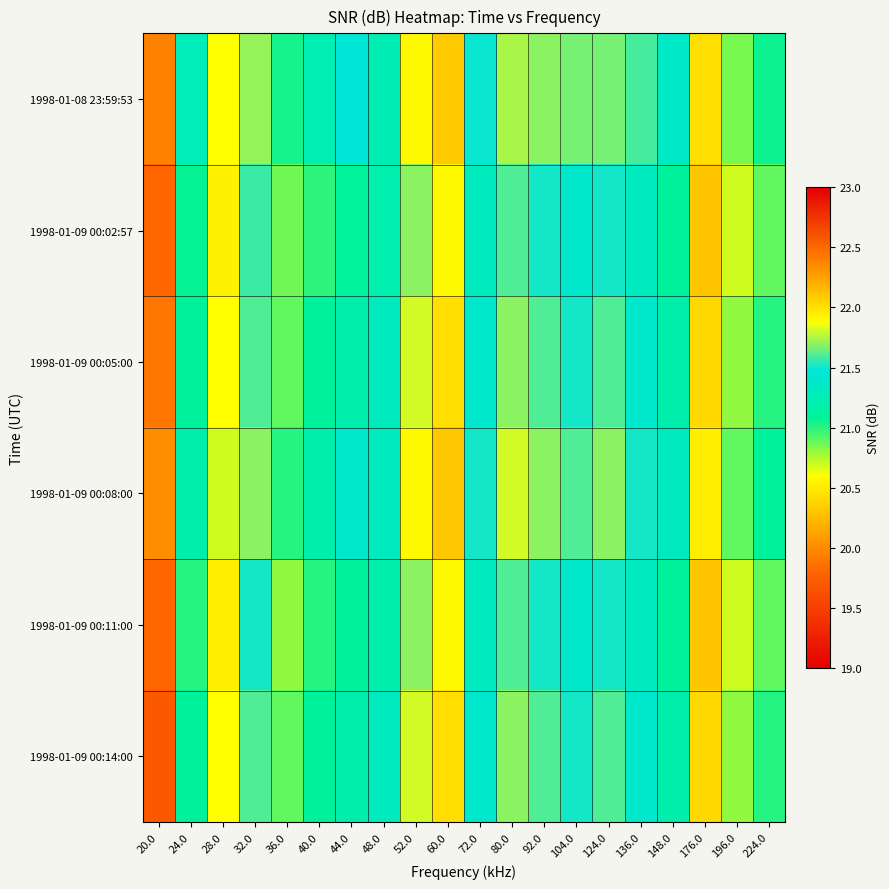

Rank the series at 48.0 from highest to lowest value.

1998-01-09 00:05:00, 1998-01-09 00:08:00, 1998-01-09 00:14:00, 1998-01-08 23:59:53, 1998-01-09 00:02:57, 1998-01-09 00:11:00